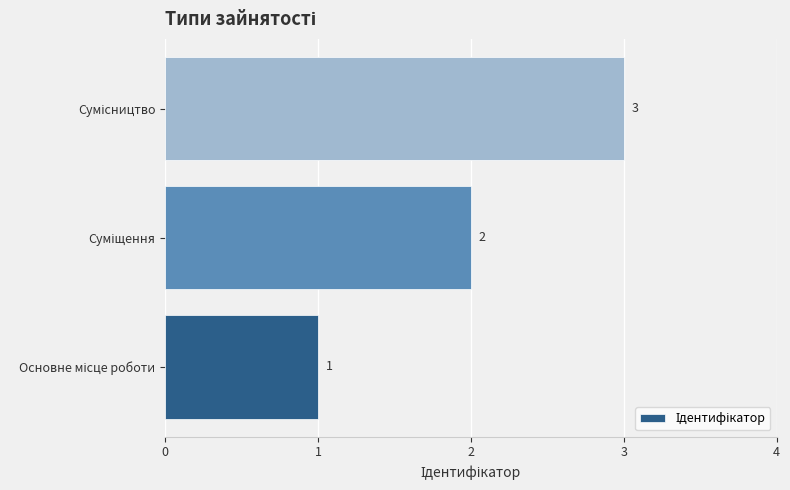

Does the chart contain stacked bars?

No